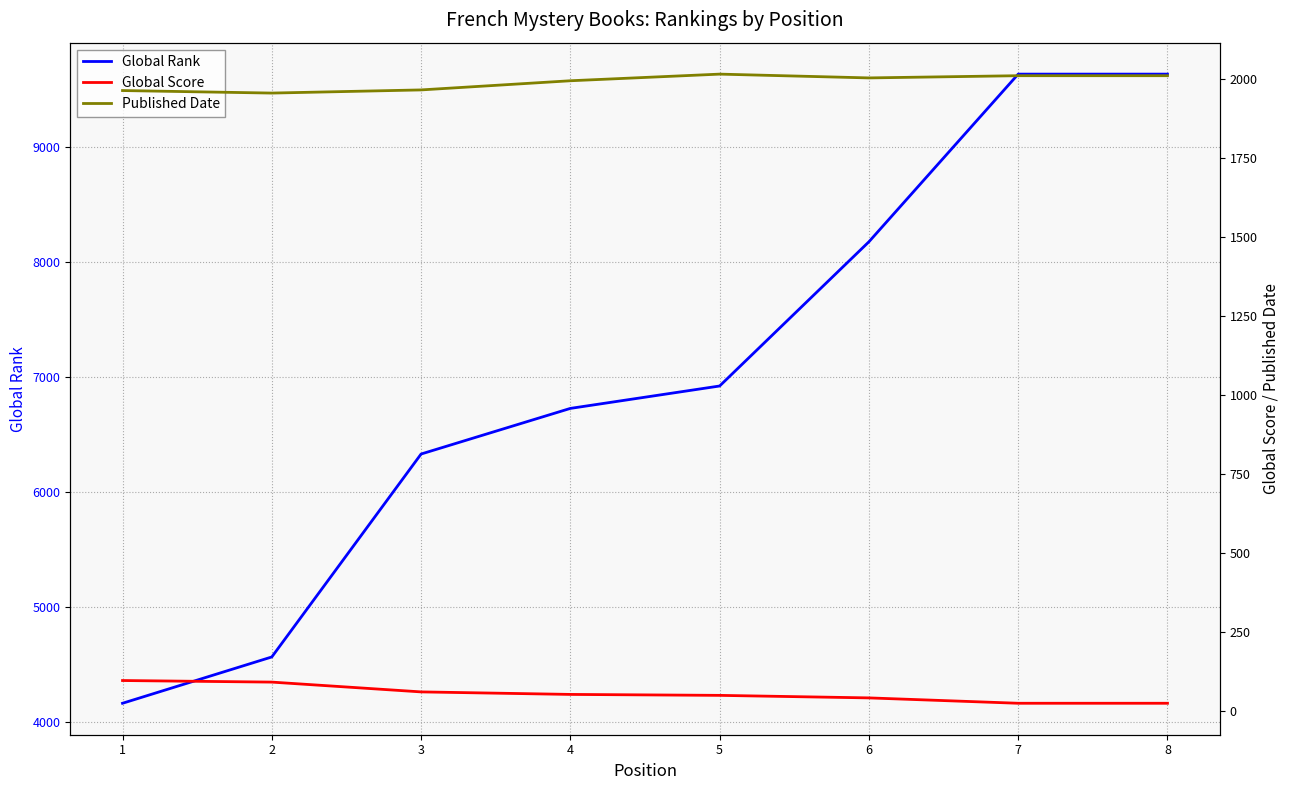

True or false: Global Rank and Published Date cross at least once.

False